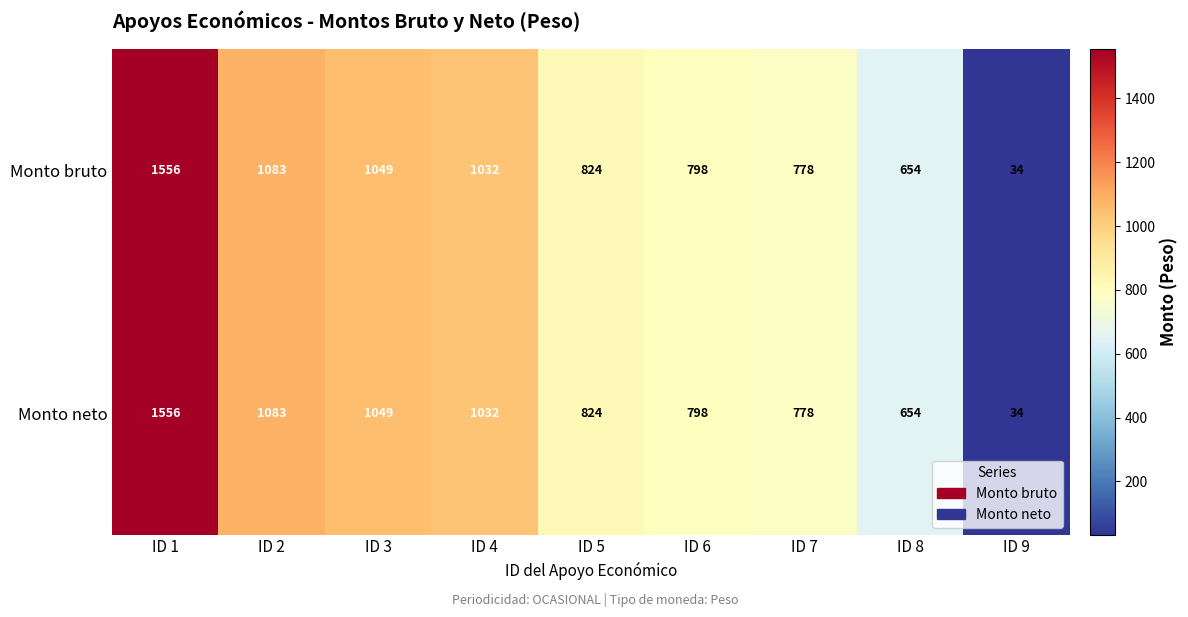

At which category is the sum across all series the highest?

ID 1